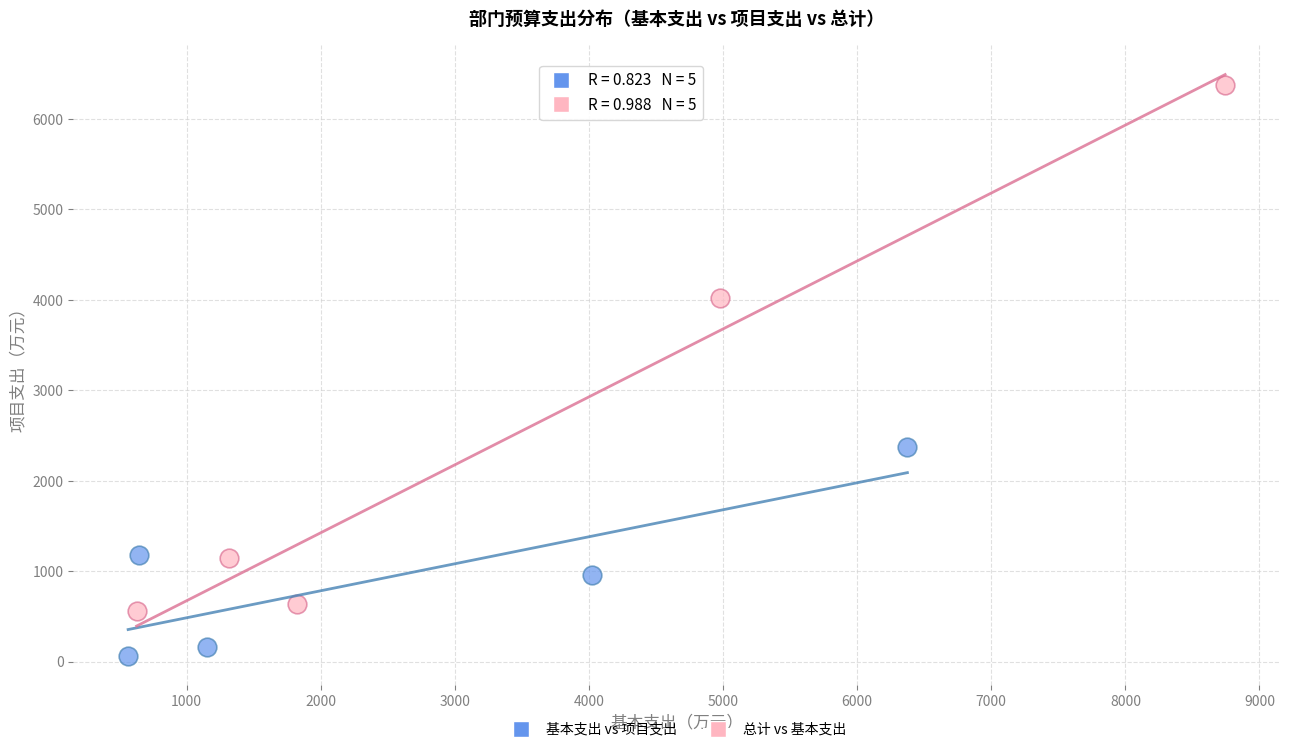

Which series reaches the maximum Y coordinate?

总计 vs 基本支出